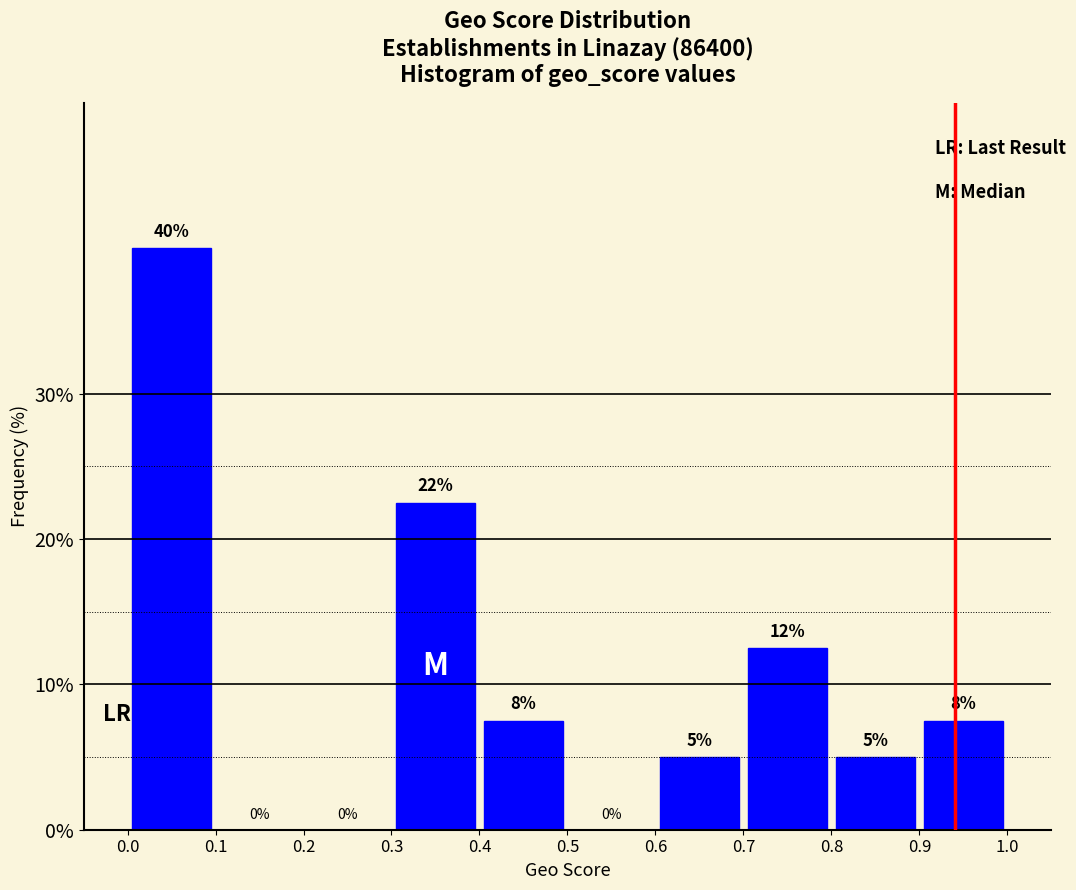

Which range on the x-axis has the tallest bar?

0.0 to 0.1